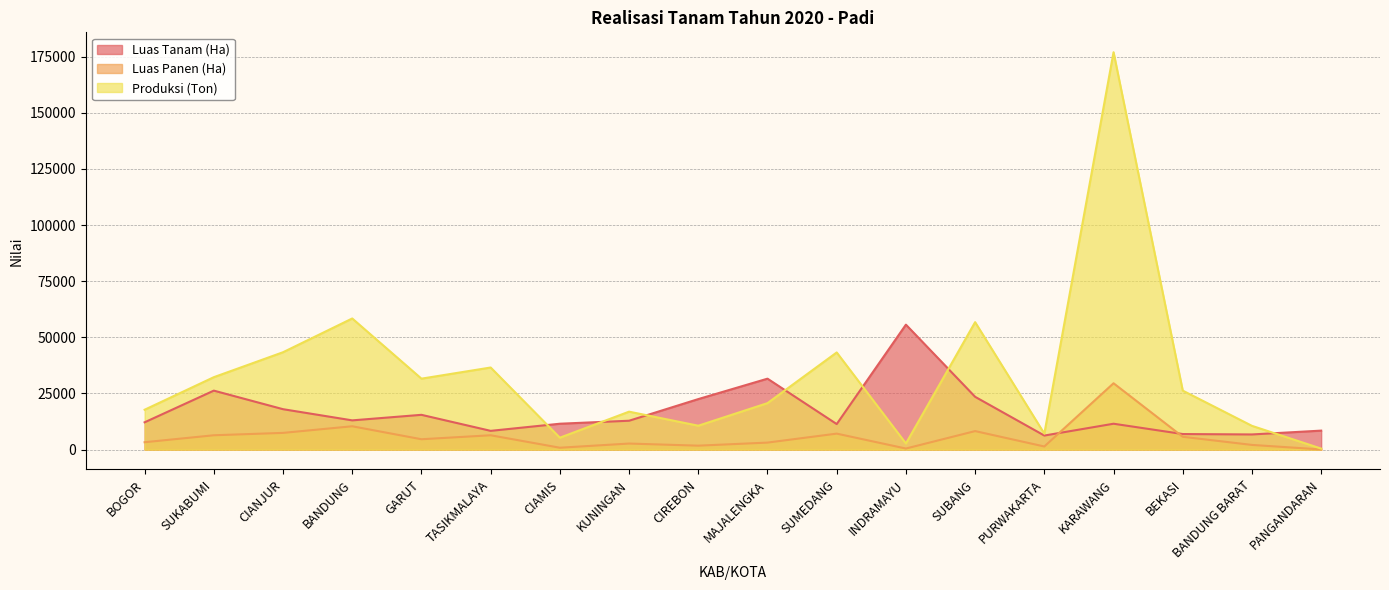

How many interior local peaks does the Luas Panen (Ha) series have?

6